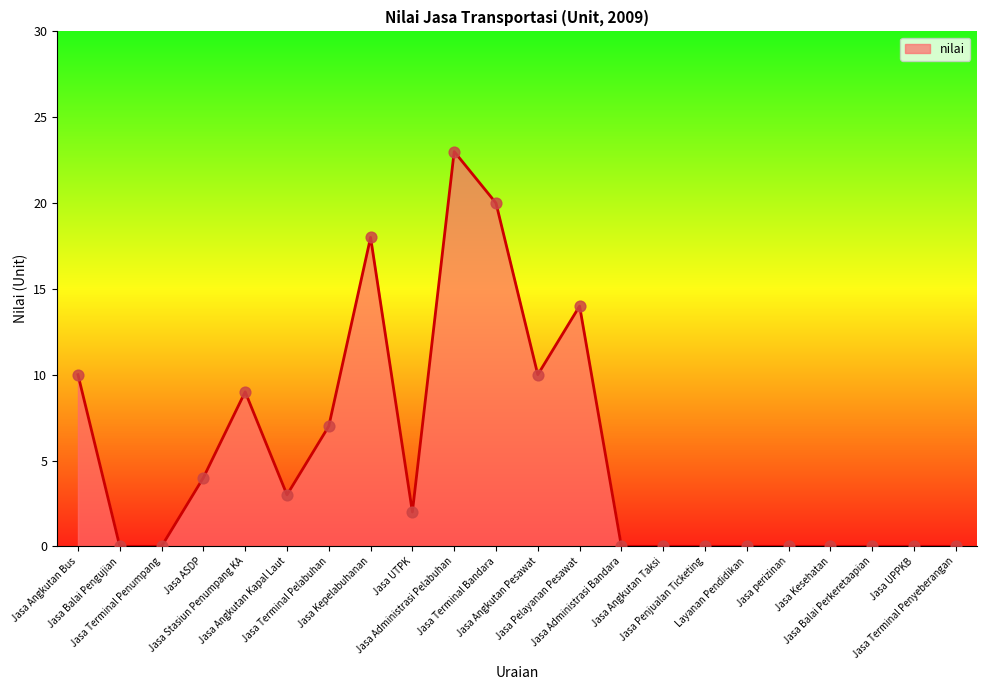

What is the maximum value shown in the chart?

23